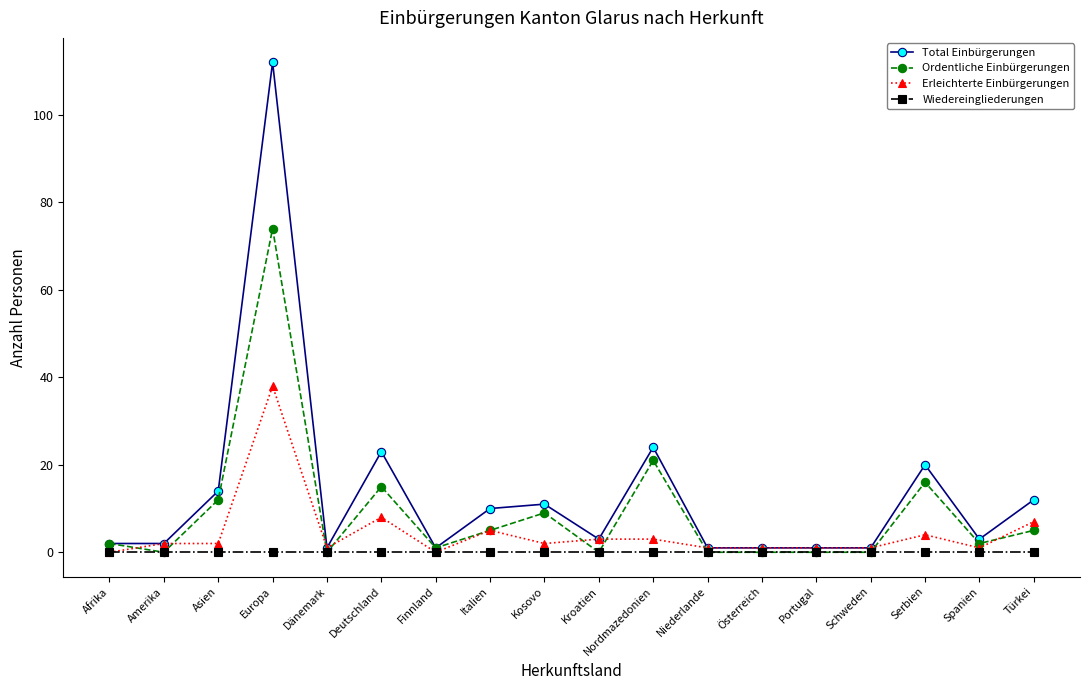

Which series has the largest range (max minus min)?

Total Einbürgerungen